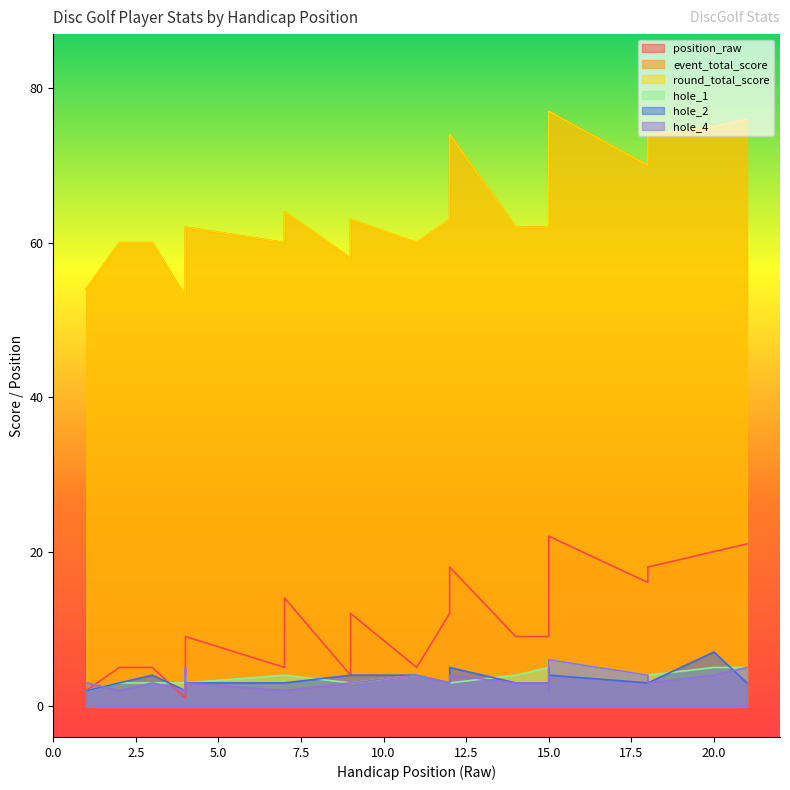

What is the difference between the second highest and minimum values in the hole_2 series?

3